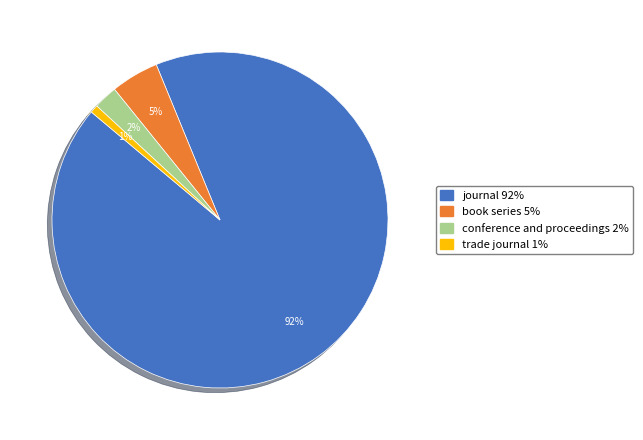

Is there any slice that represents more than half of the pie?

Yes